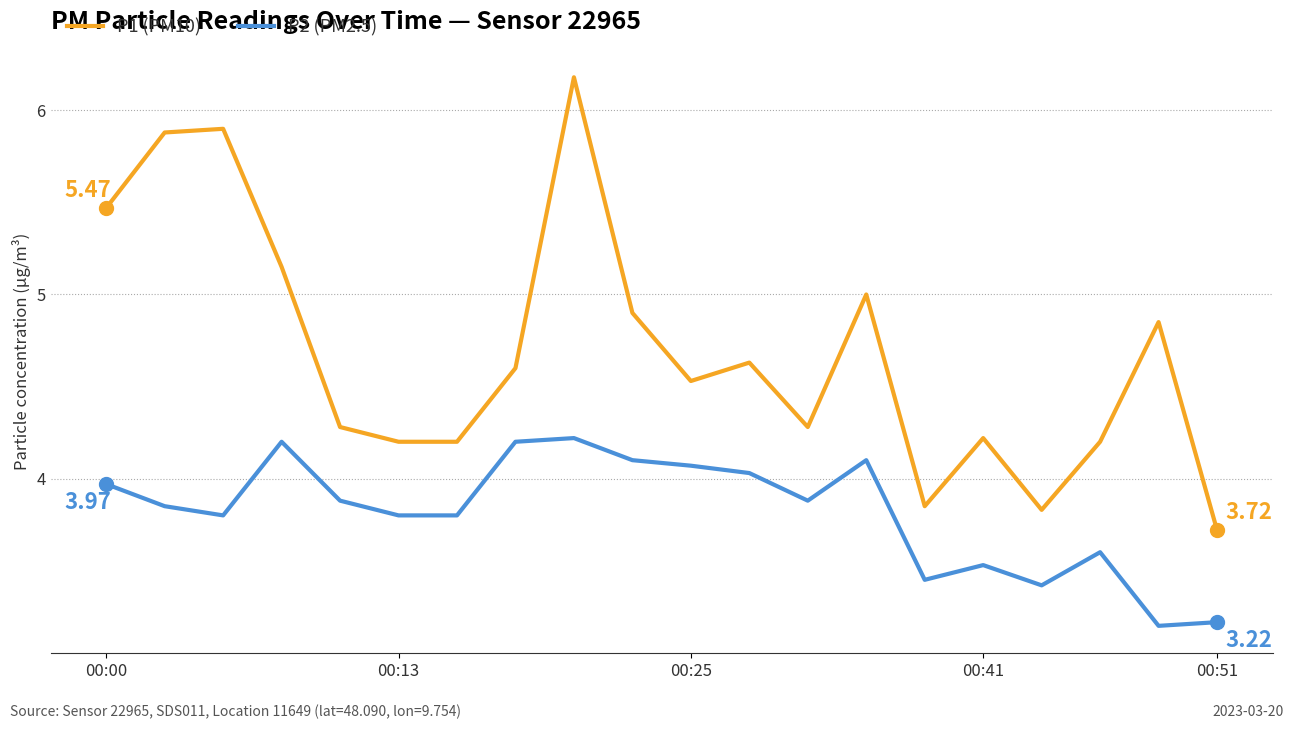

List the series in order of their peak value, lowest first.

P2 (PM2.5), P1 (PM10)